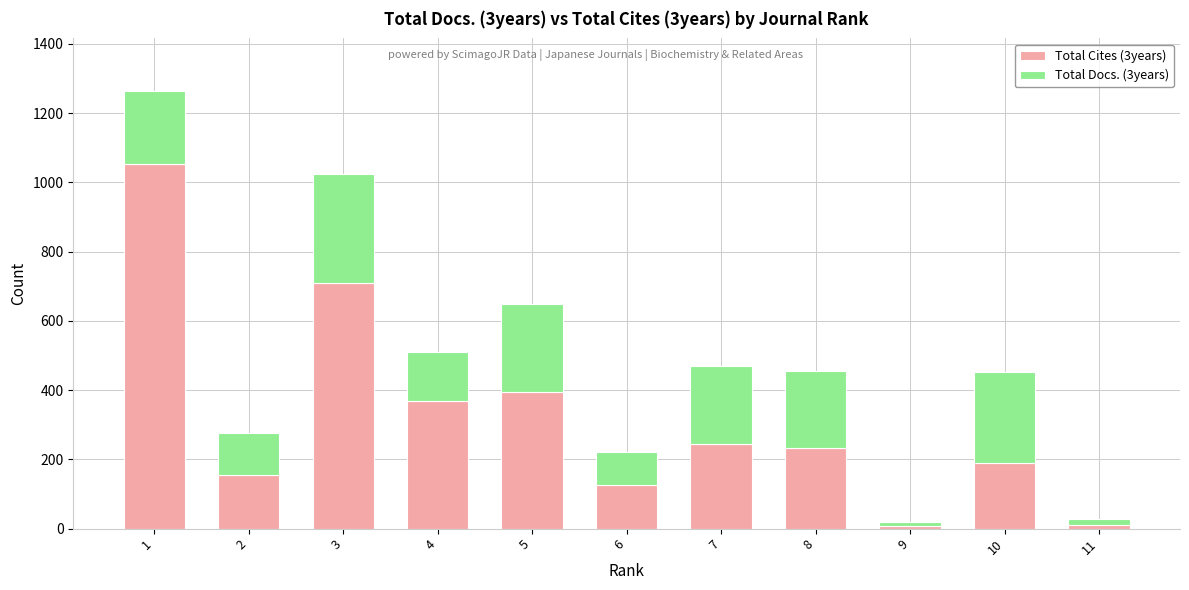

The value of Total Cites (3years) at 6 is 195. True or false?

False